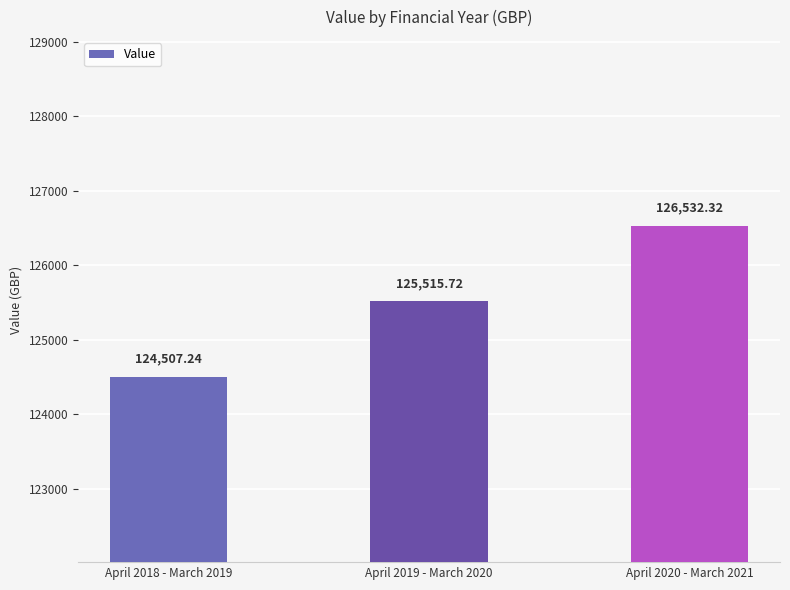

The value at April 2018 - March 2019 is 124507.2. True or false?

True